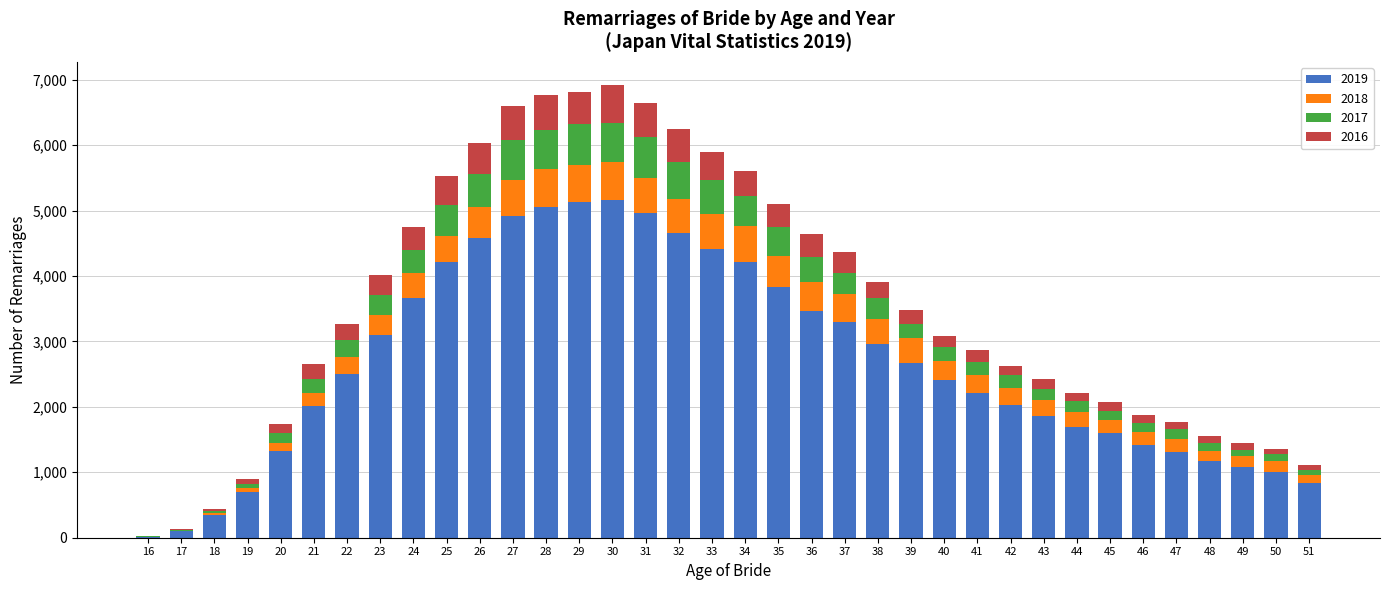

What are all the series names shown in the legend?

2019, 2018, 2017, 2016